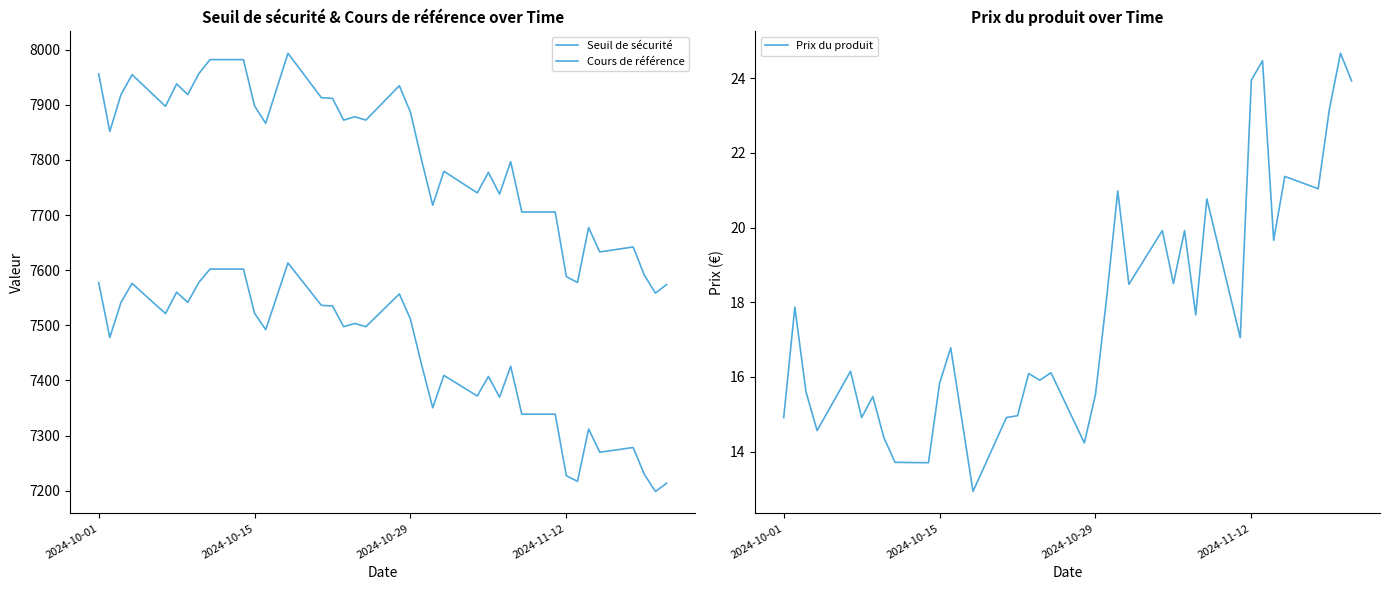

How many lines are shown in the chart?

3